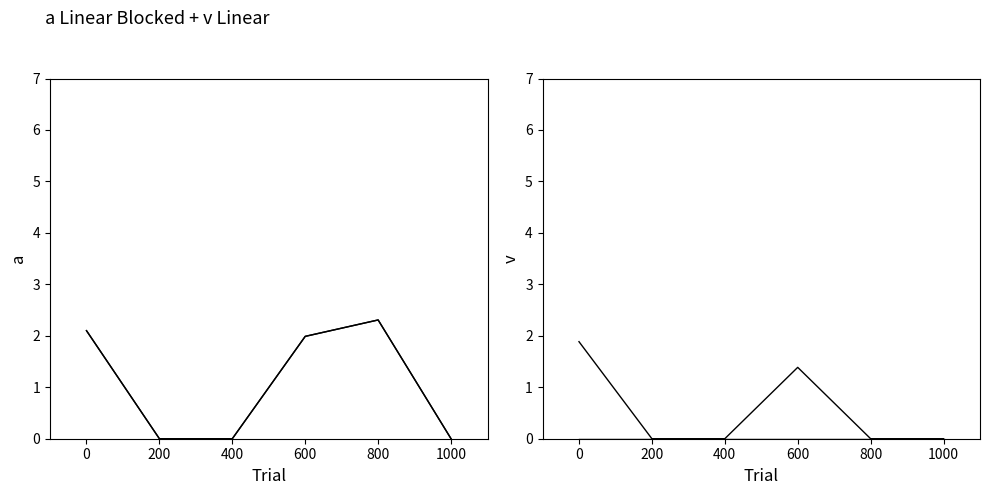

What are all the series names shown in the legend?

Total Available 2021/22, Approved payment schedule, Actual expenditure National Dept, Actual expenditure by municipalities